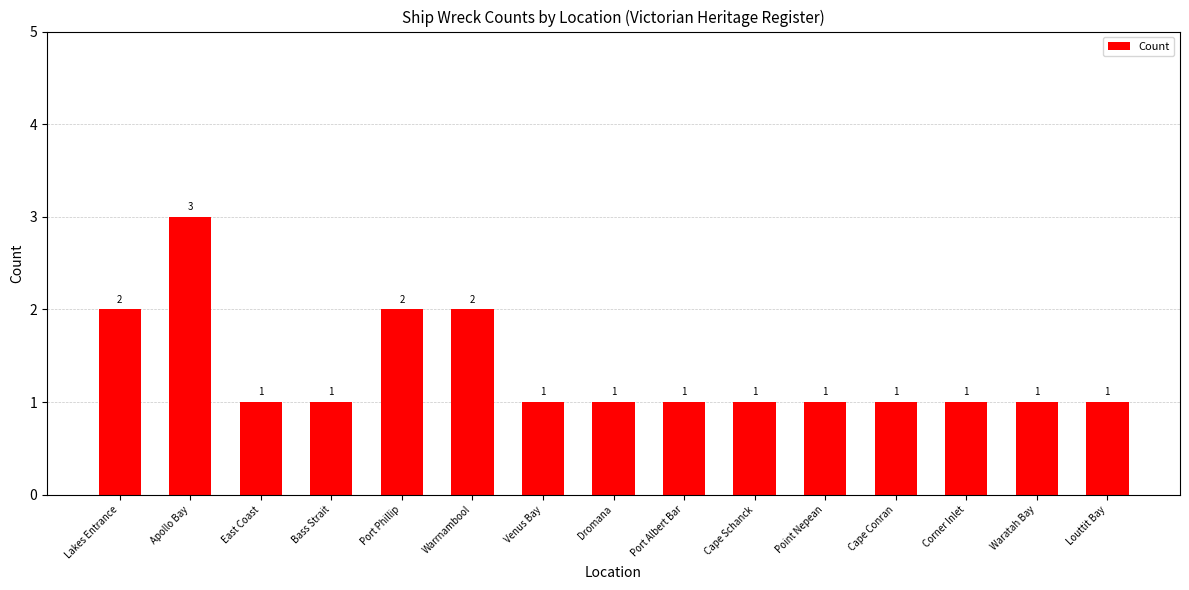

The value at Lakes Entrance is 3. True or false?

False